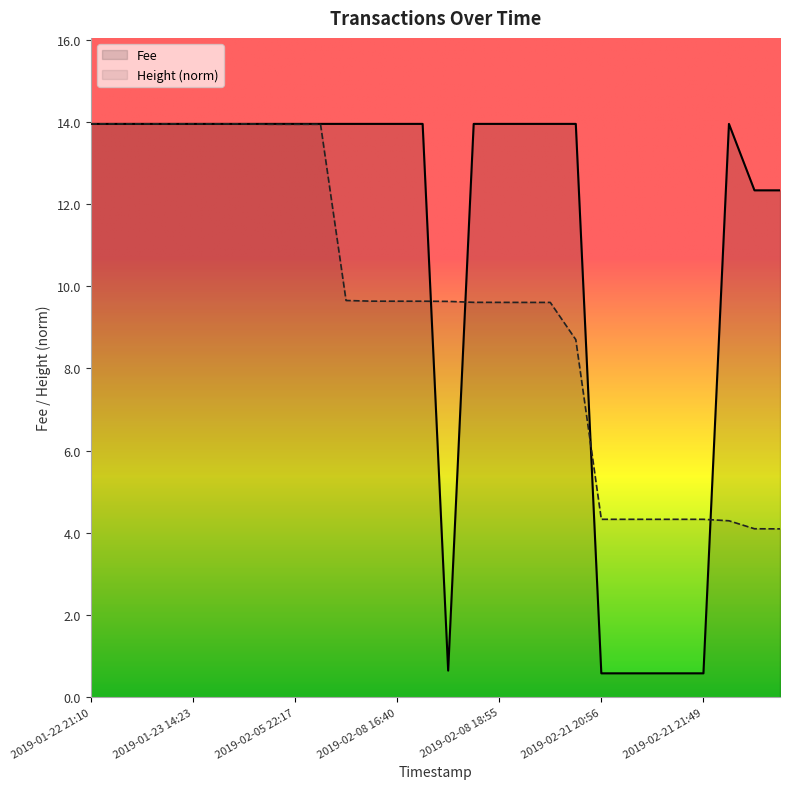

Does the chart have visible grid lines?

No